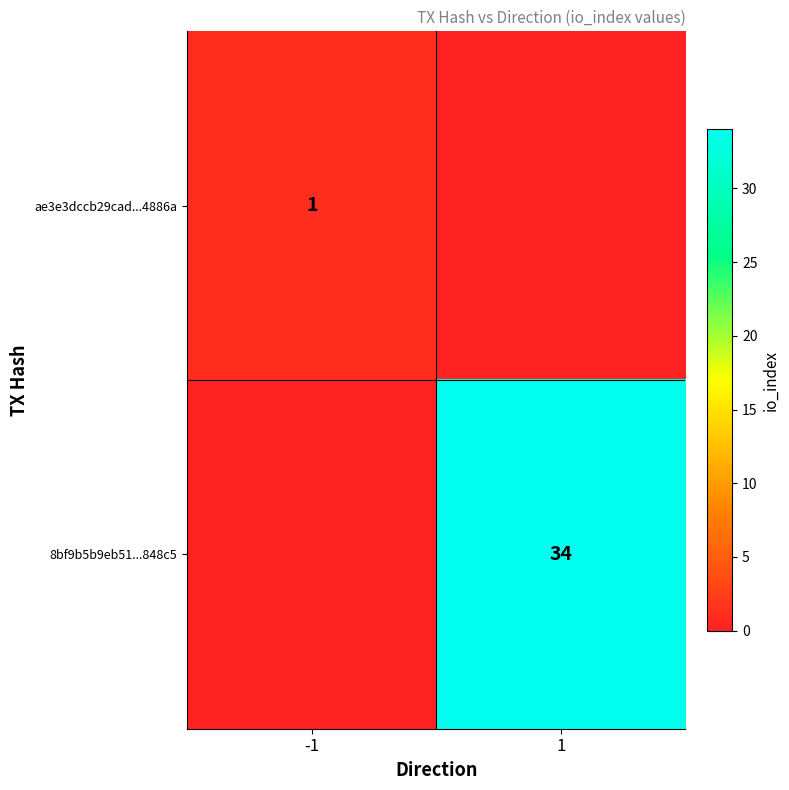

The value of ae3e3dccb29cad...4886a at -1 is 1. True or false?

True